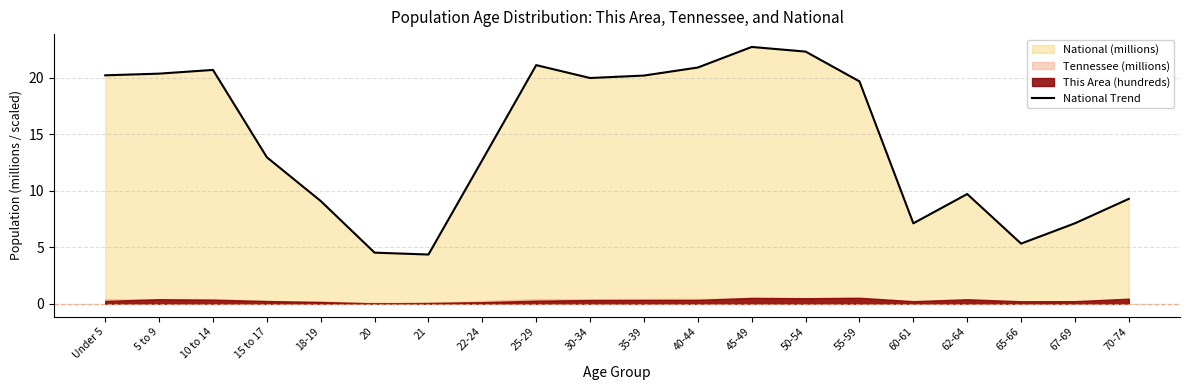

Rank the categories by value from highest to lowest.

45-49, 50-54, 25-29, 40-44, 10 to 14, 5 to 9, Under 5, 35-39, 30-34, 55-59, 15 to 17, 22-24, 62-64, 70-74, 18-19, 67-69, 60-61, 65-66, 20, 21